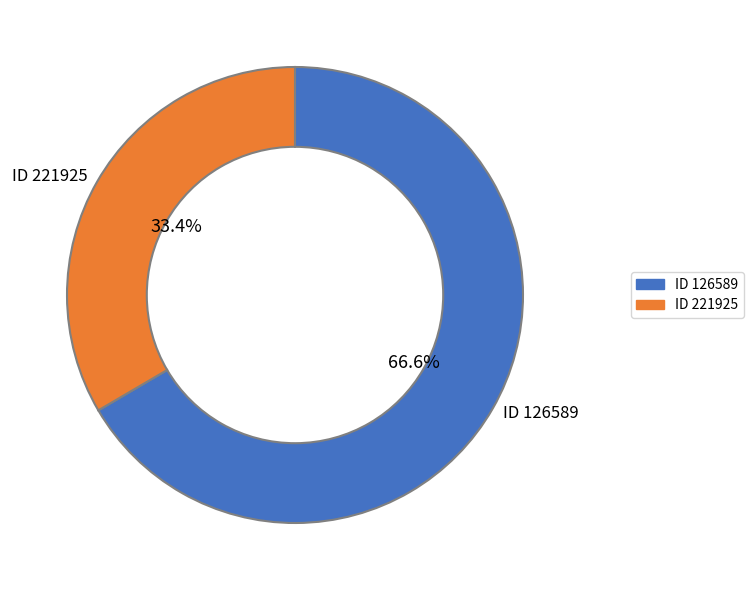

Is there a majority slice in this chart?

Yes